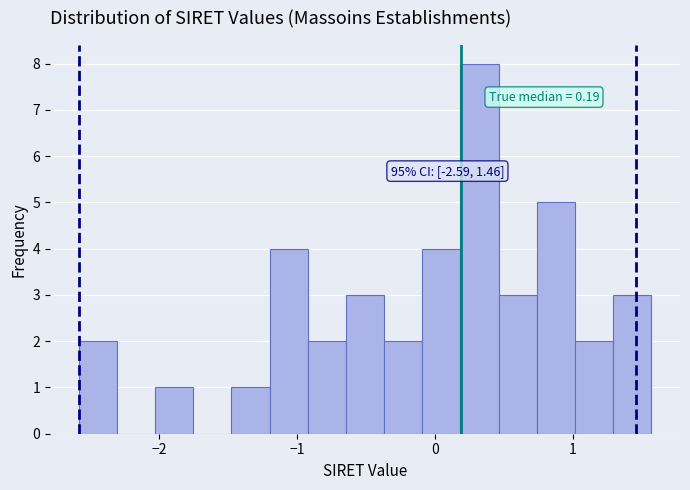

Around what value on the x-axis is the tallest bar? Give the approximate position of its centre, as read against the axis.

0.3